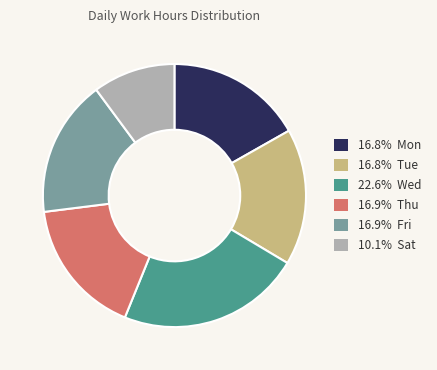

Is there any slice that represents more than half of the pie?

No